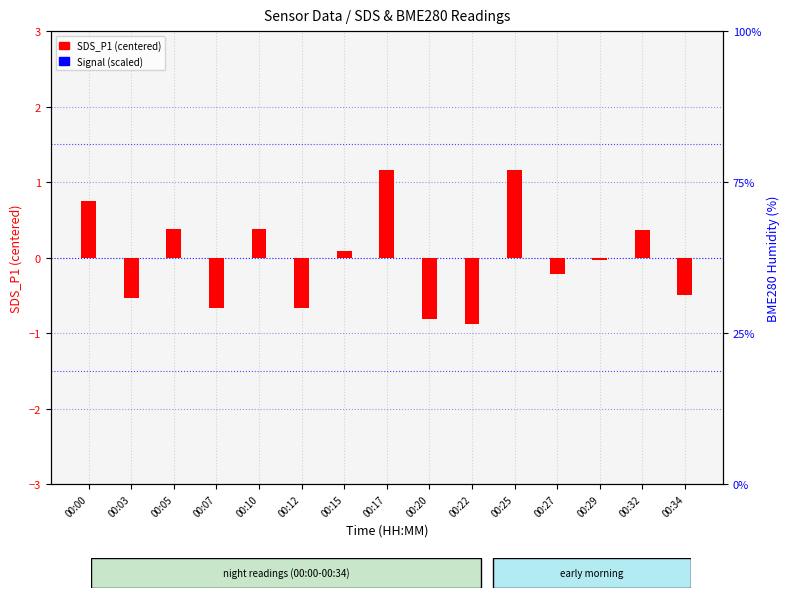

Which series has the largest total across all categories?

SDS_P1 (centered)